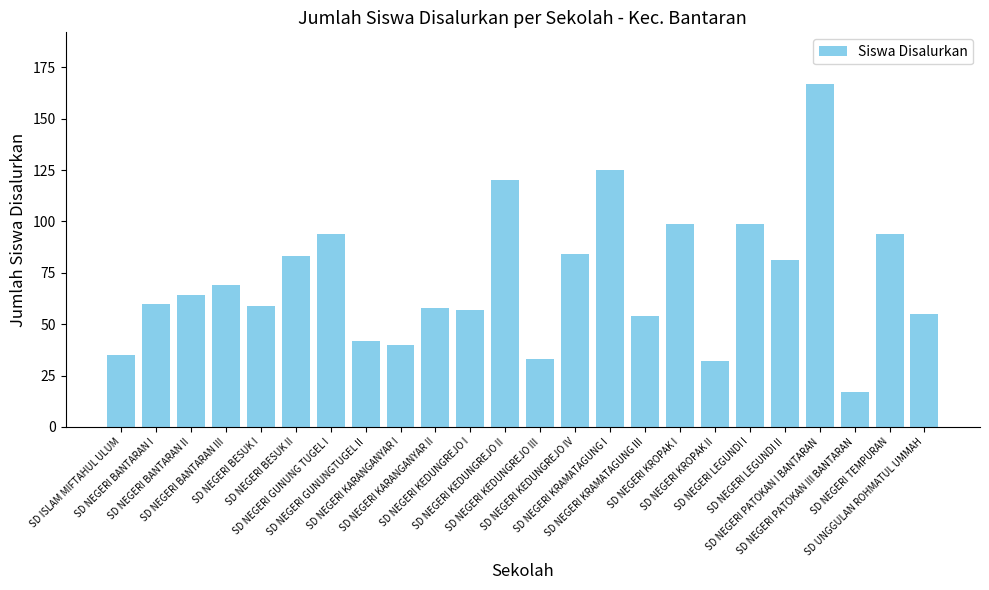

Reading left to right, what are all the values shown in this chart?

SD ISLAM MIFTAHUL ULUM=35	SD NEGERI BANTARAN I=60	SD NEGERI BANTARAN II=64	SD NEGERI BANTARAN III=69	SD NEGERI BESUK I=59	SD NEGERI BESUK II=83	SD NEGERI GUNUNG TUGEL I=94	SD NEGERI GUNUNGTUGEL II=42	SD NEGERI KARANGANYAR I=40	SD NEGERI KARANGANYAR II=58	SD NEGERI KEDUNGREJO I=57	SD NEGERI KEDUNGREJO II=120	SD NEGERI KEDUNGREJO III=33	SD NEGERI KEDUNGREJO IV=84	SD NEGERI KRAMATAGUNG I=125	SD NEGERI KRAMATAGUNG III=54	SD NEGERI KROPAK I=99	SD NEGERI KROPAK II=32	SD NEGERI LEGUNDI I=99	SD NEGERI LEGUNDI II=81	SD NEGERI PATOKAN I BANTARAN=167	SD NEGERI PATOKAN III BANTARAN=17	SD NEGERI TEMPURAN=94	SD UNGGULAN ROHMATUL UMMAH=55